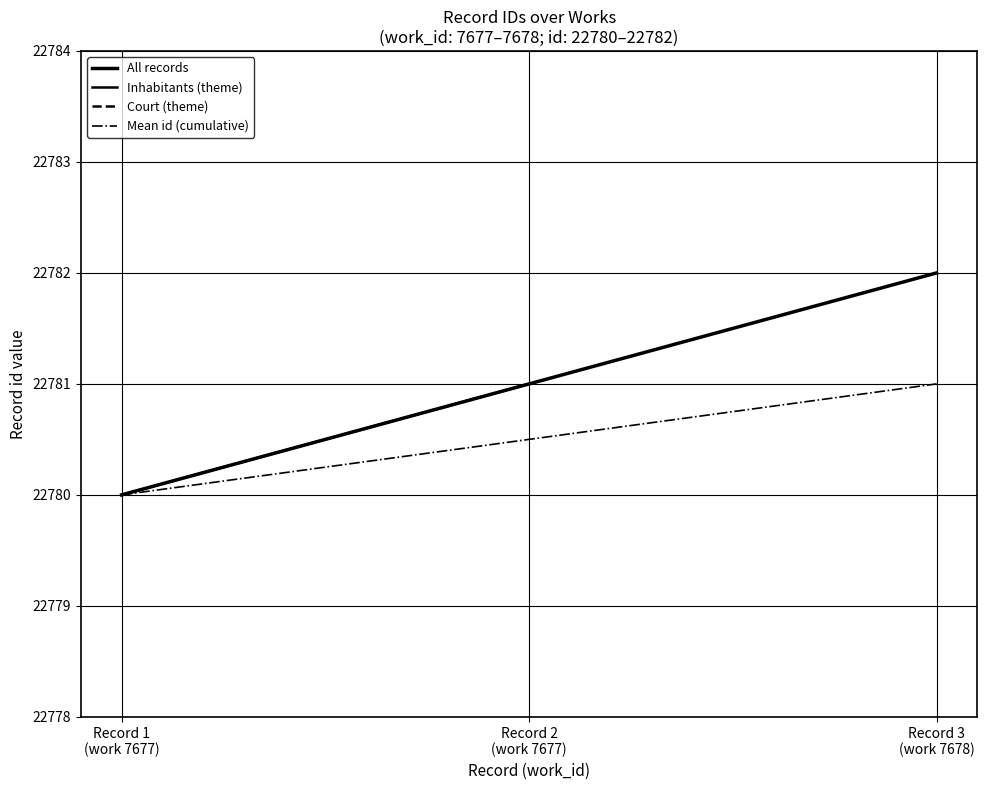

At how many categories does at least one series exceed 22781?

1